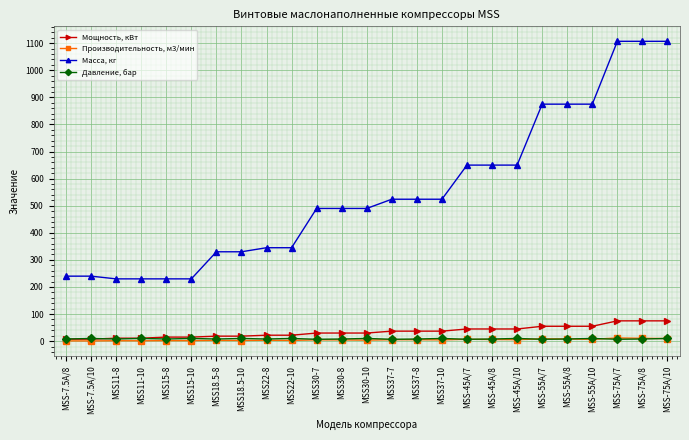

True or false: Мощность, кВт and Масса, кг intersect in this chart.

False